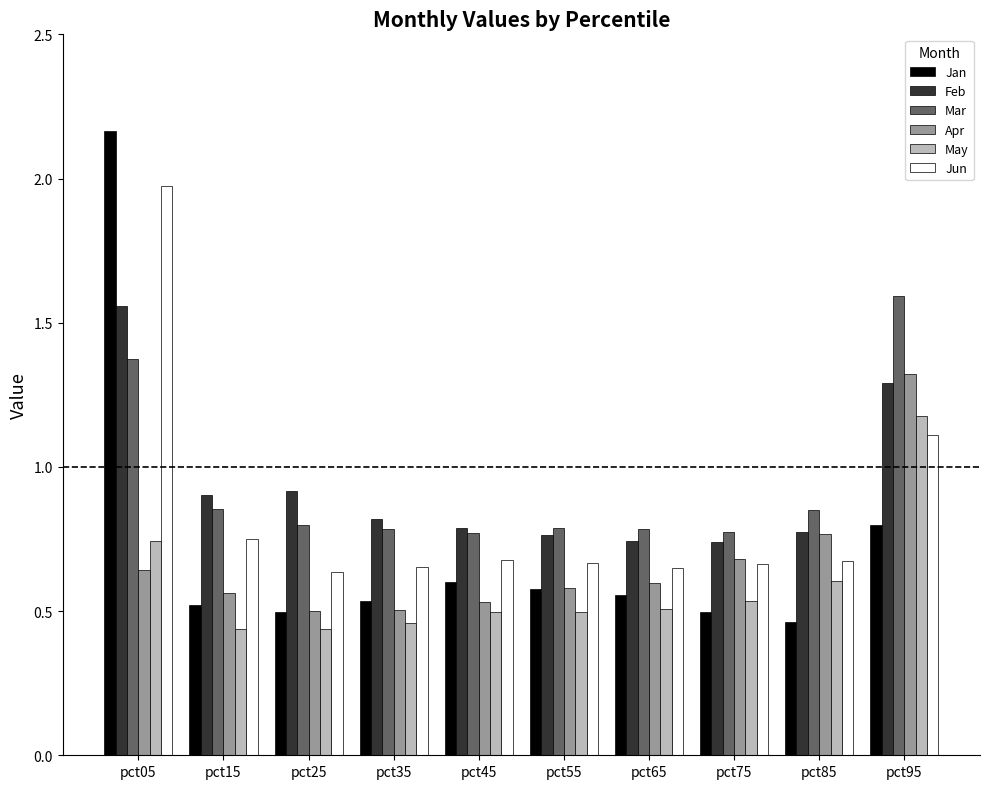

Which label corresponds to the largest value in the chart?

pct05